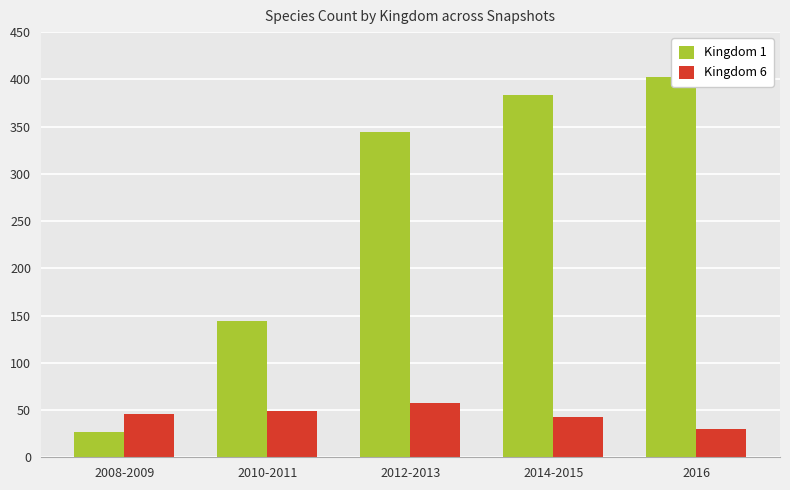

Is the value of Kingdom 1 at 2012-2013 greater than the value of Kingdom 6 at 2008-2009?

Yes